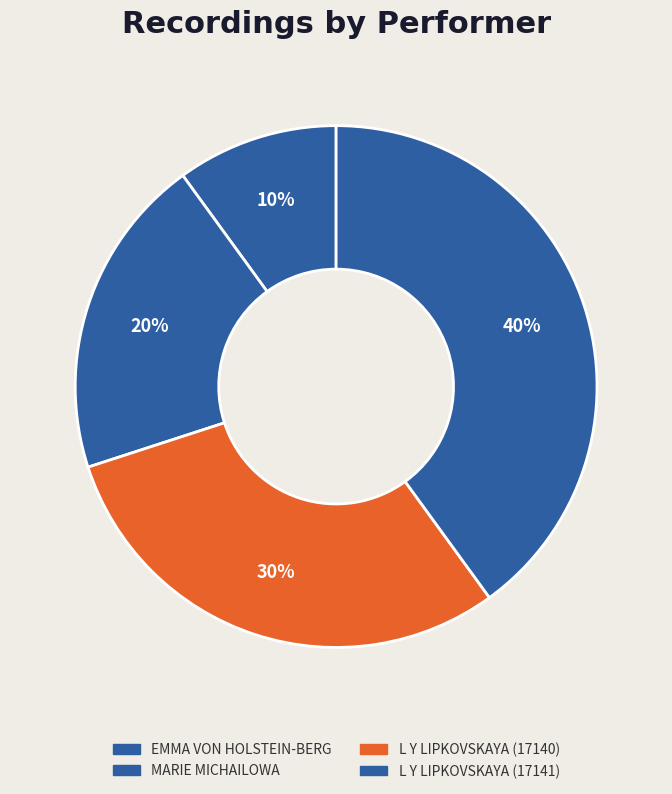

What is the smallest slice in the pie chart?

EMMA VON HOLSTEIN-BERG